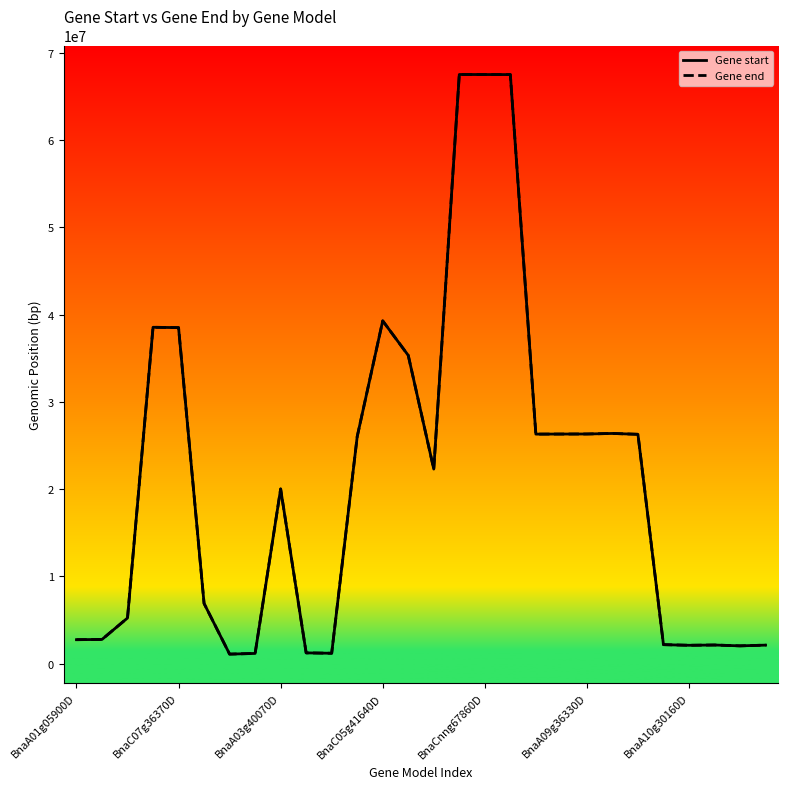

What is the sum of all Gene start values?

586943542